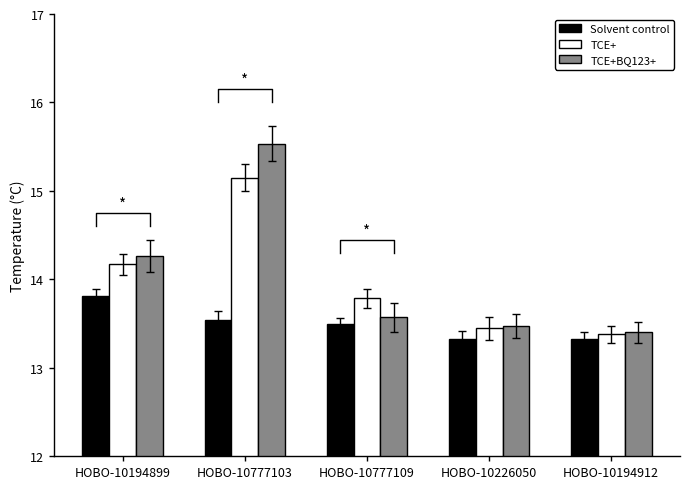

Reading left to right, transcribe all the data shown in this chart.

Solvent control: HOBO-10194899=13.8	HOBO-10777103=13.5	HOBO-10777109=13.5	HOBO-10226050=13.3	HOBO-10194912=13.3
TCE+: HOBO-10194899=14.2	HOBO-10777103=15.2	HOBO-10777109=13.8	HOBO-10226050=13.4	HOBO-10194912=13.4
TCE+BQ123+: HOBO-10194899=14.3	HOBO-10777103=15.5	HOBO-10777109=13.6	HOBO-10226050=13.5	HOBO-10194912=13.4